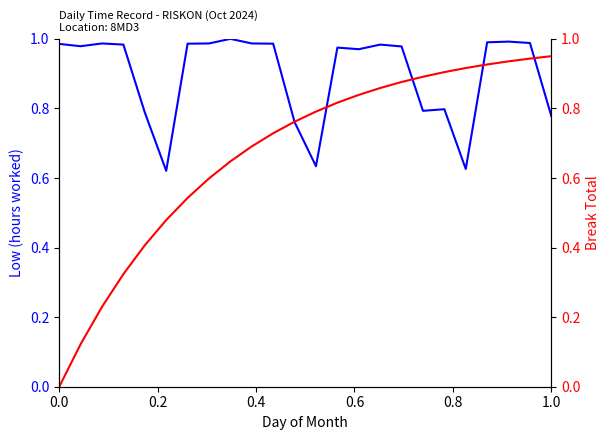

How many data points does each series have?

24